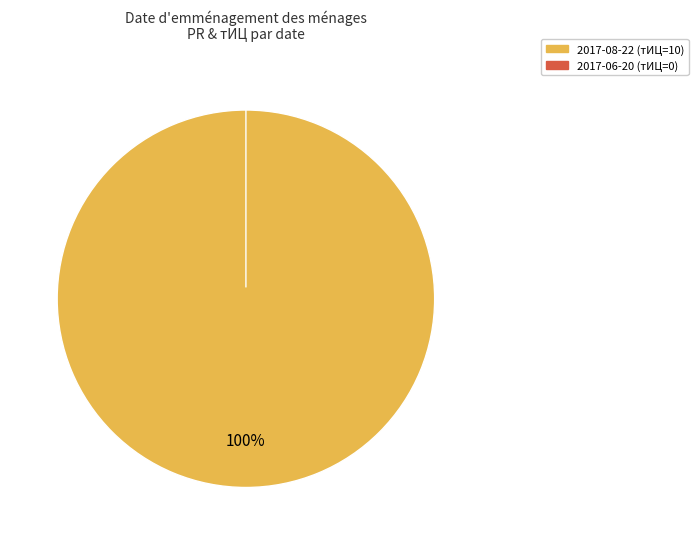

True or false: 2017-06-20 (тИЦ=0) accounts for 0% of the total.

True